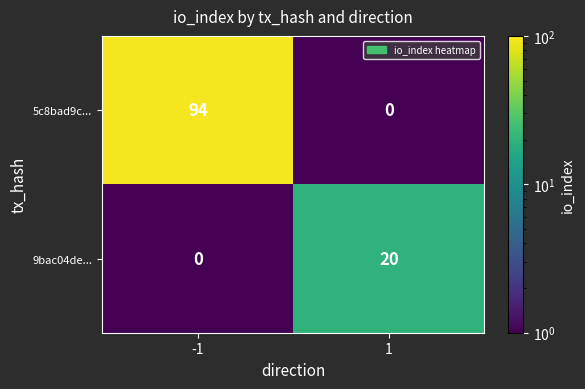

What value does the 5c8bad9c... series have at -1, to the nearest 5?

95